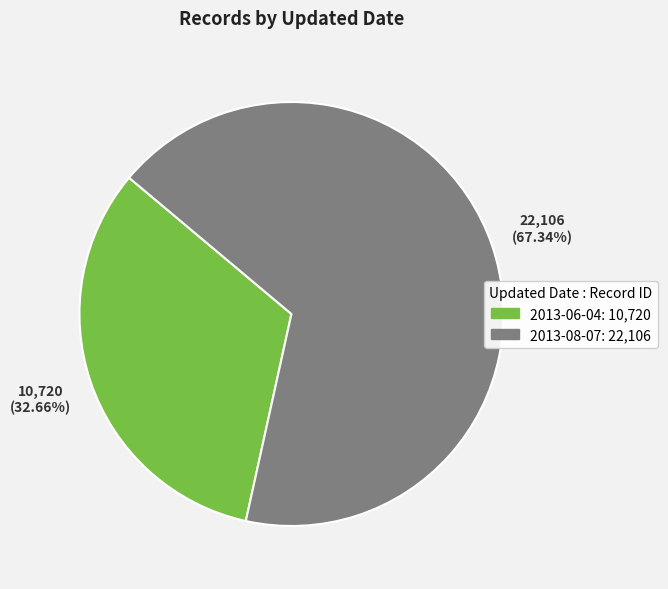

Do 2013-06-04 and 2013-08-07 together represent more than half of the pie?

Yes